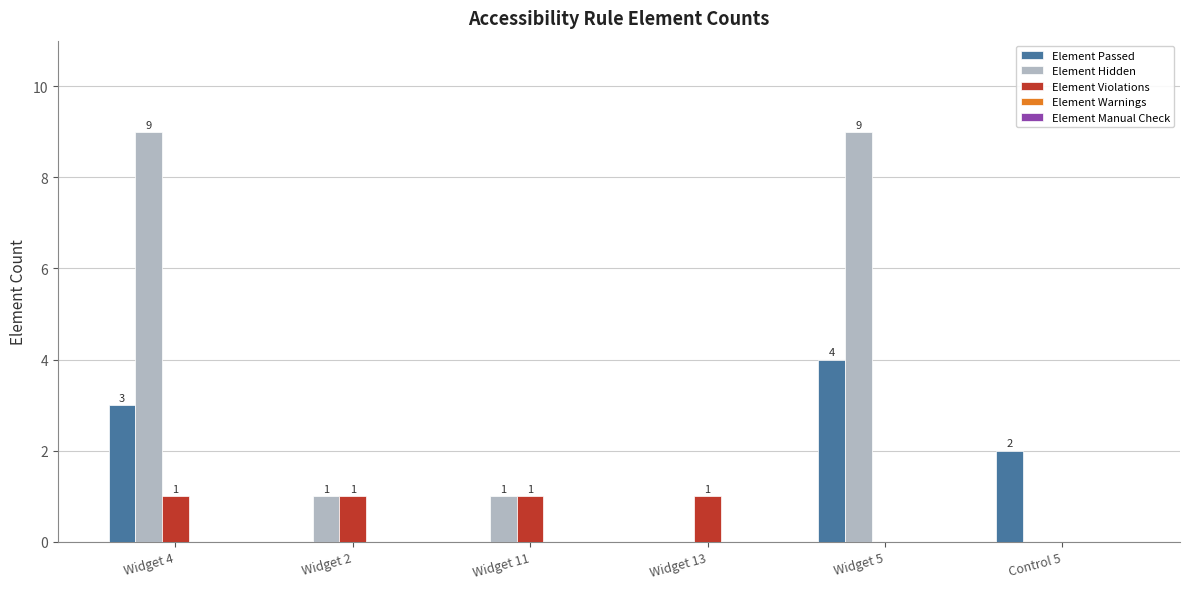

Where does the Element Hidden series first go above 1?

Widget 4